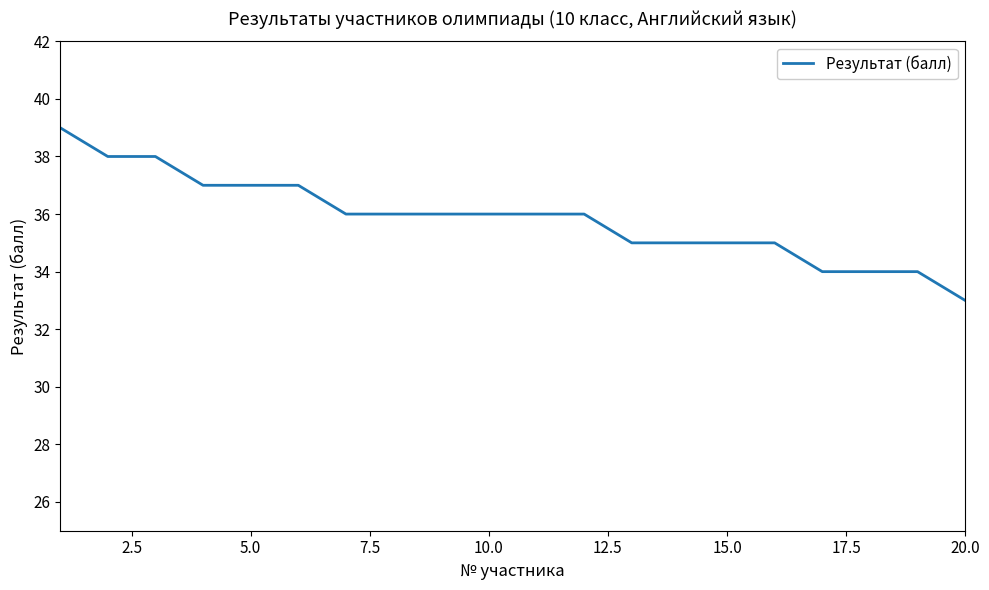

What is the greatest value displayed?

39